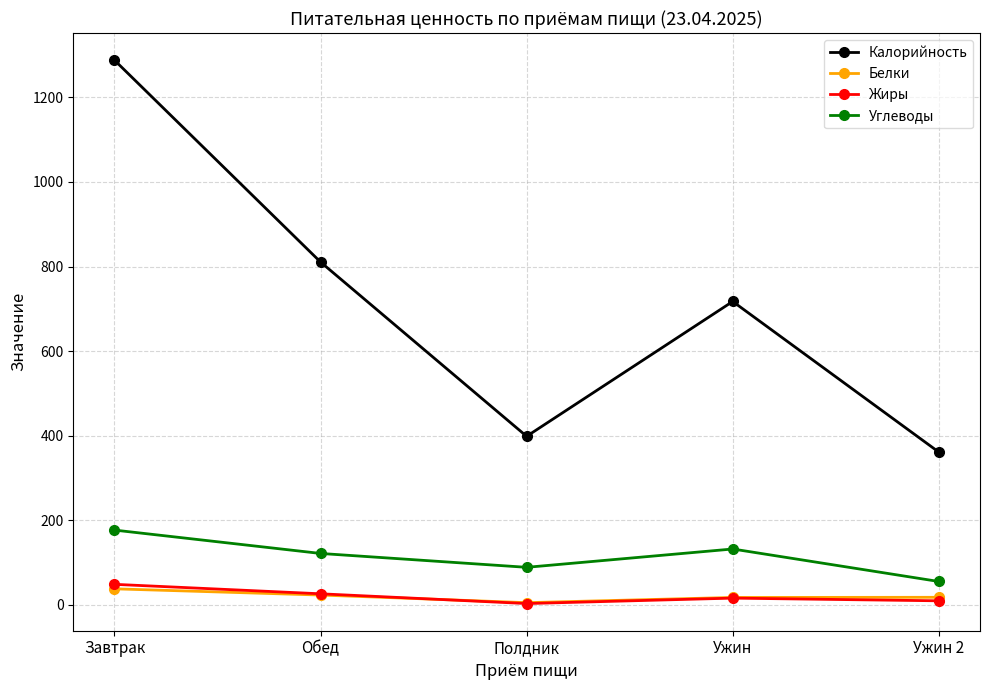

What is the label of the 2nd point from the left?

Обед